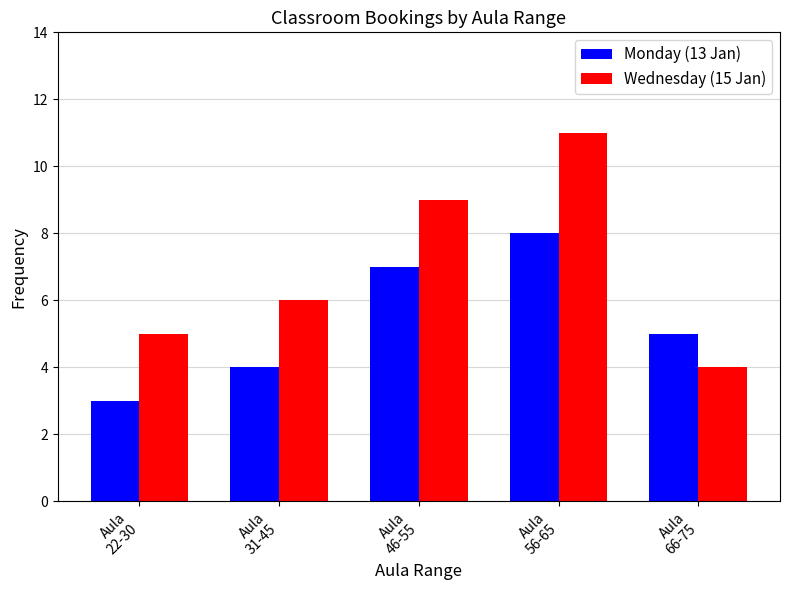

List the labels in order of Monday (13 Jan) value, largest first.

Aula
56-65, Aula
46-55, Aula
66-75, Aula
31-45, Aula
22-30